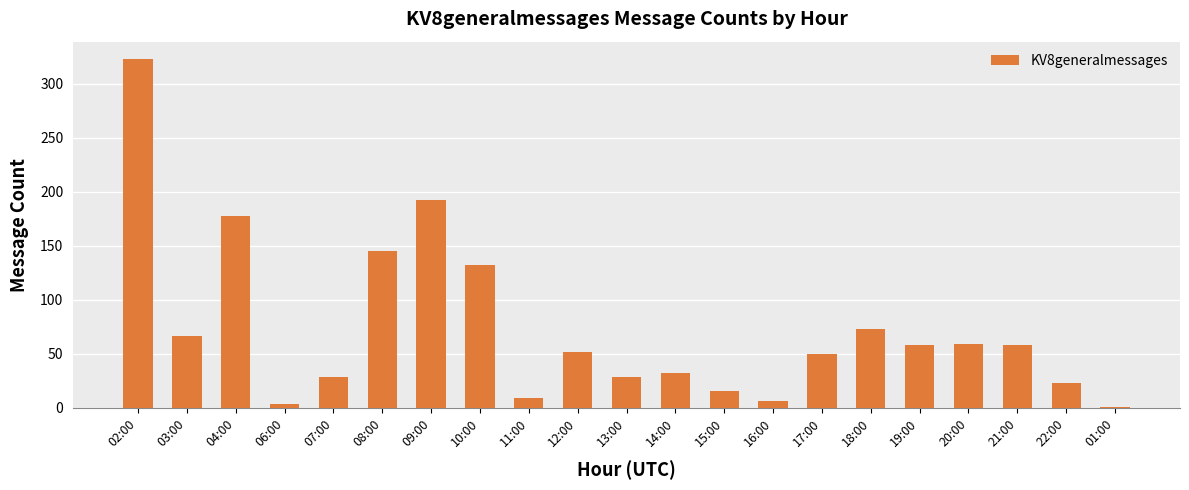

Approximately how many times larger is the value at 13:00 compared to 15:00?

1.8